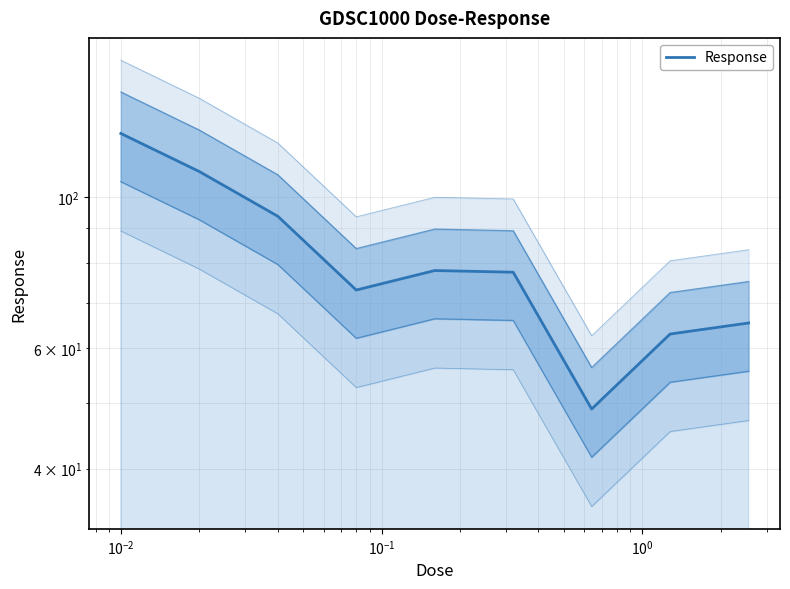

How many interior local peaks (higher than both neighbors) does the data have?

1